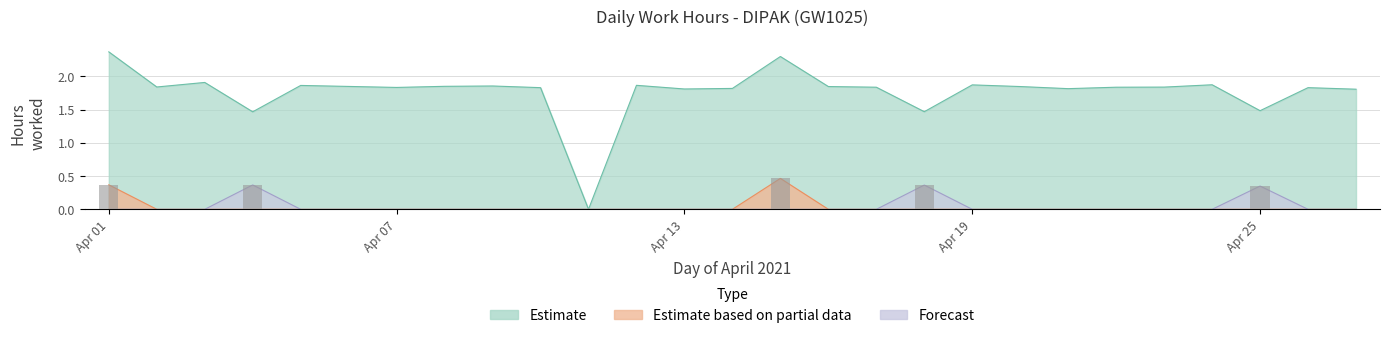

Is it true that Low Hours equals 0.0 at 24?

True